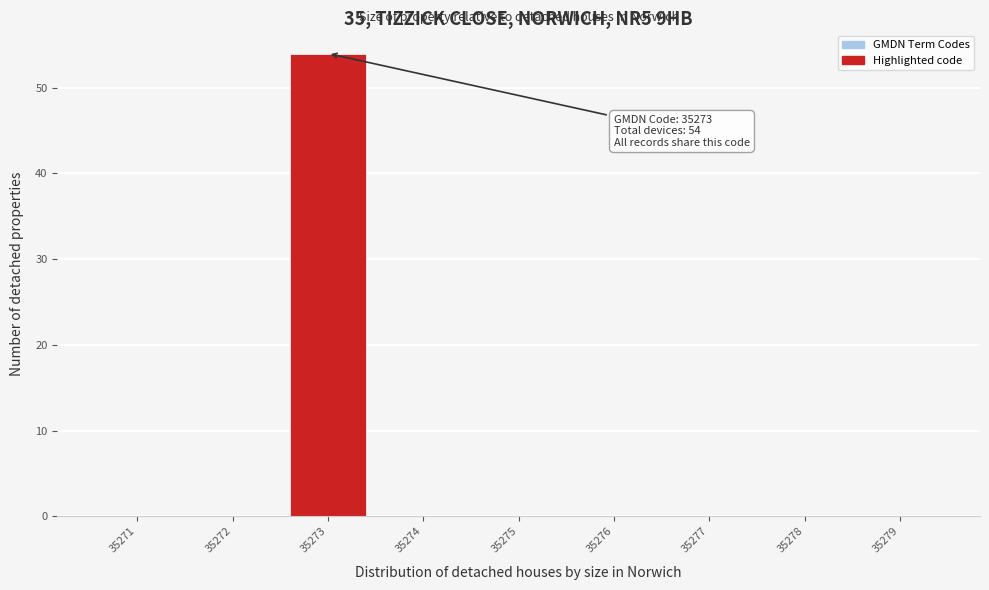

Over which range of the x-axis is the bar tallest?

35272.5 to 35273.5